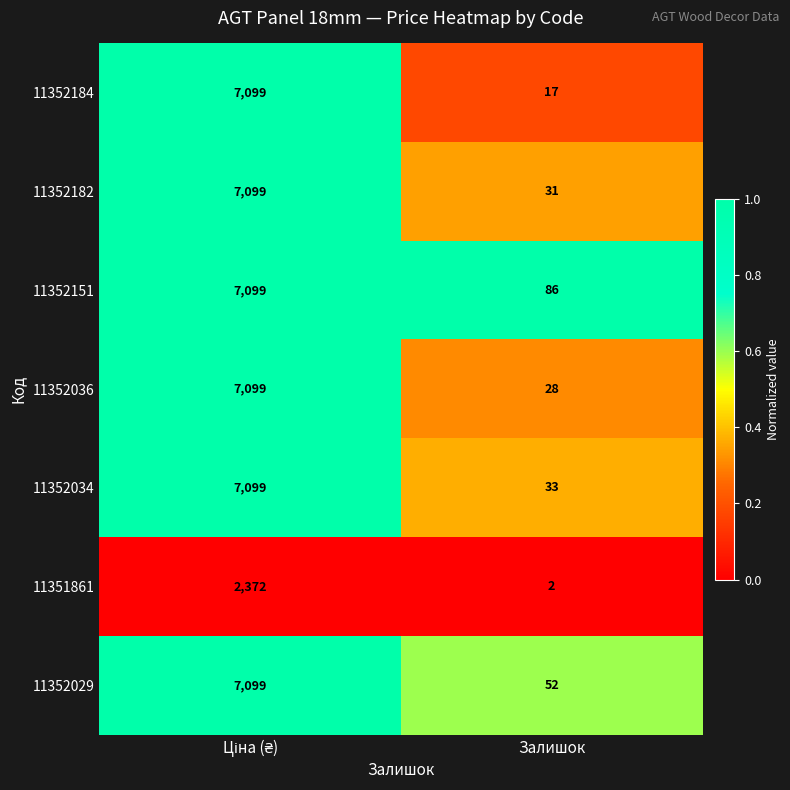

Which series has the largest total across all categories?

11352151